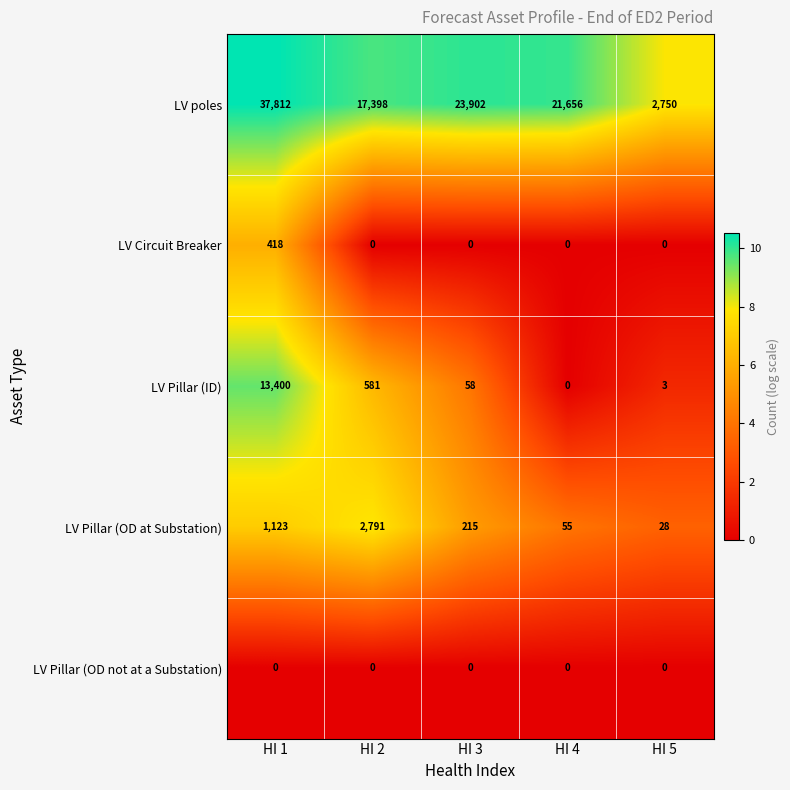

What is the maximum value shown in the chart?

37812